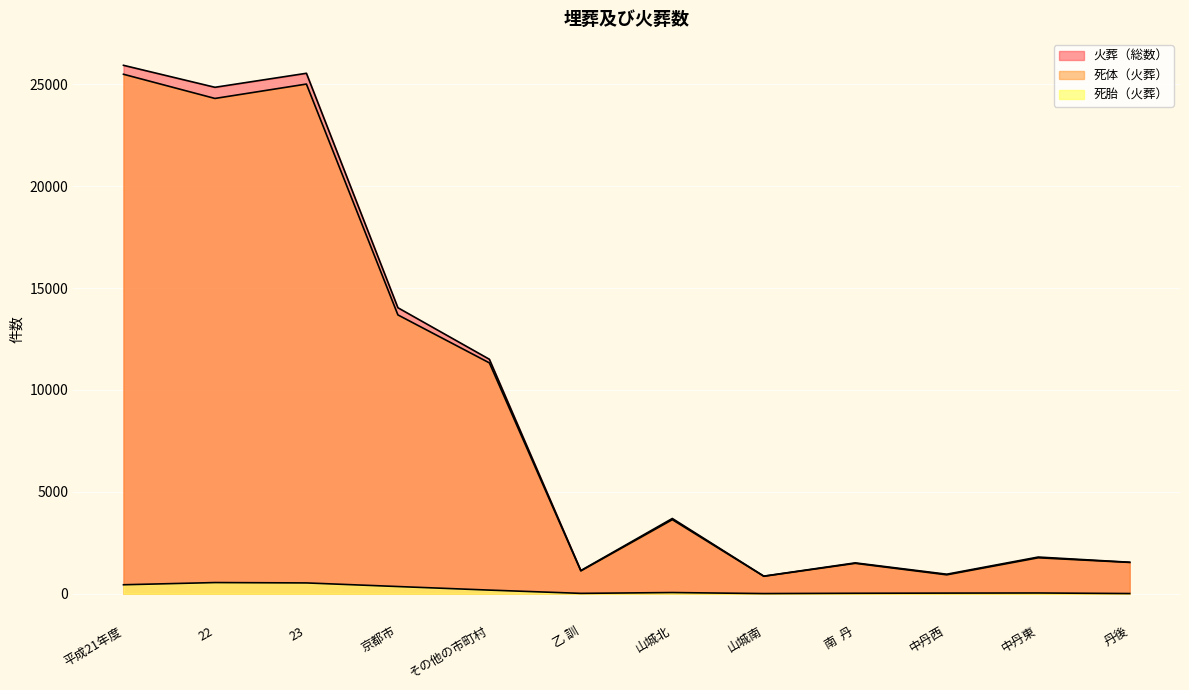

Where is the first local maximum for 火葬（総数）?

23